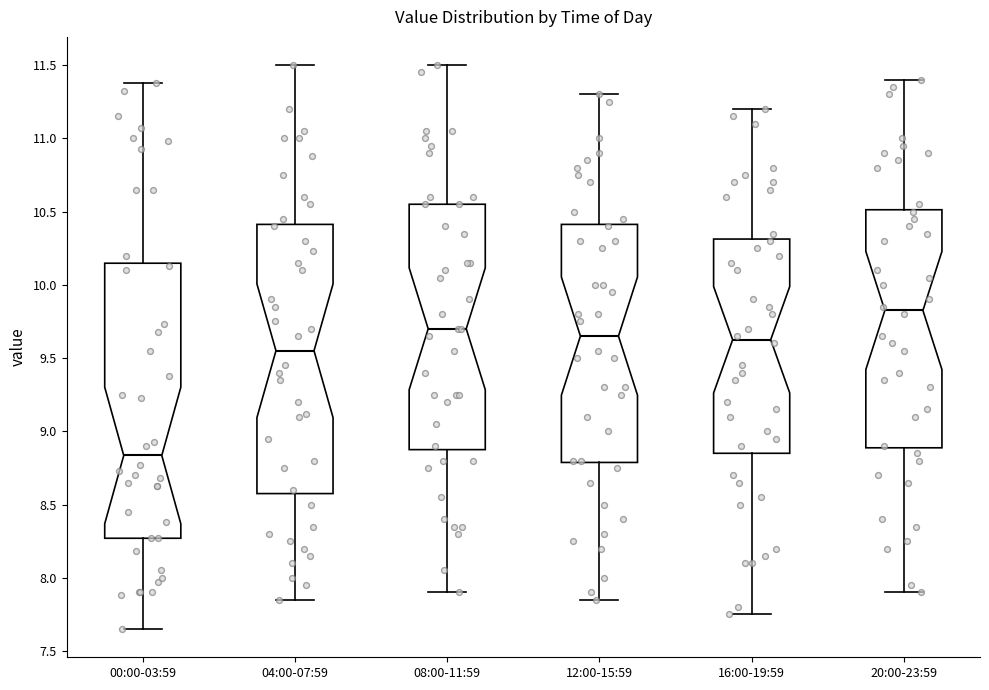

Where is the upper edge of the box for 04:00-07:59 on the y-axis? The values are not printed on the chart, so give them approximately, as read against the axis.

10.40